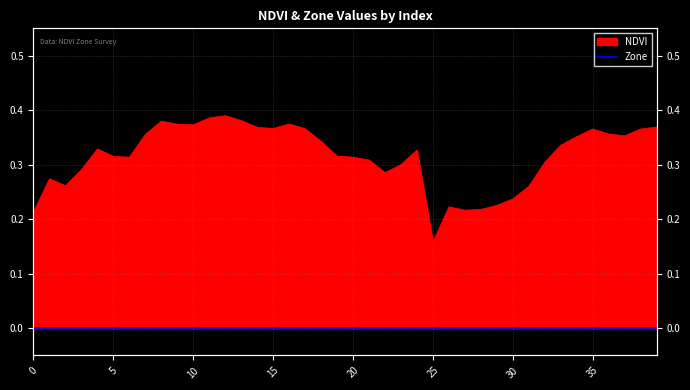

What is the approximate value at 15?

0.4